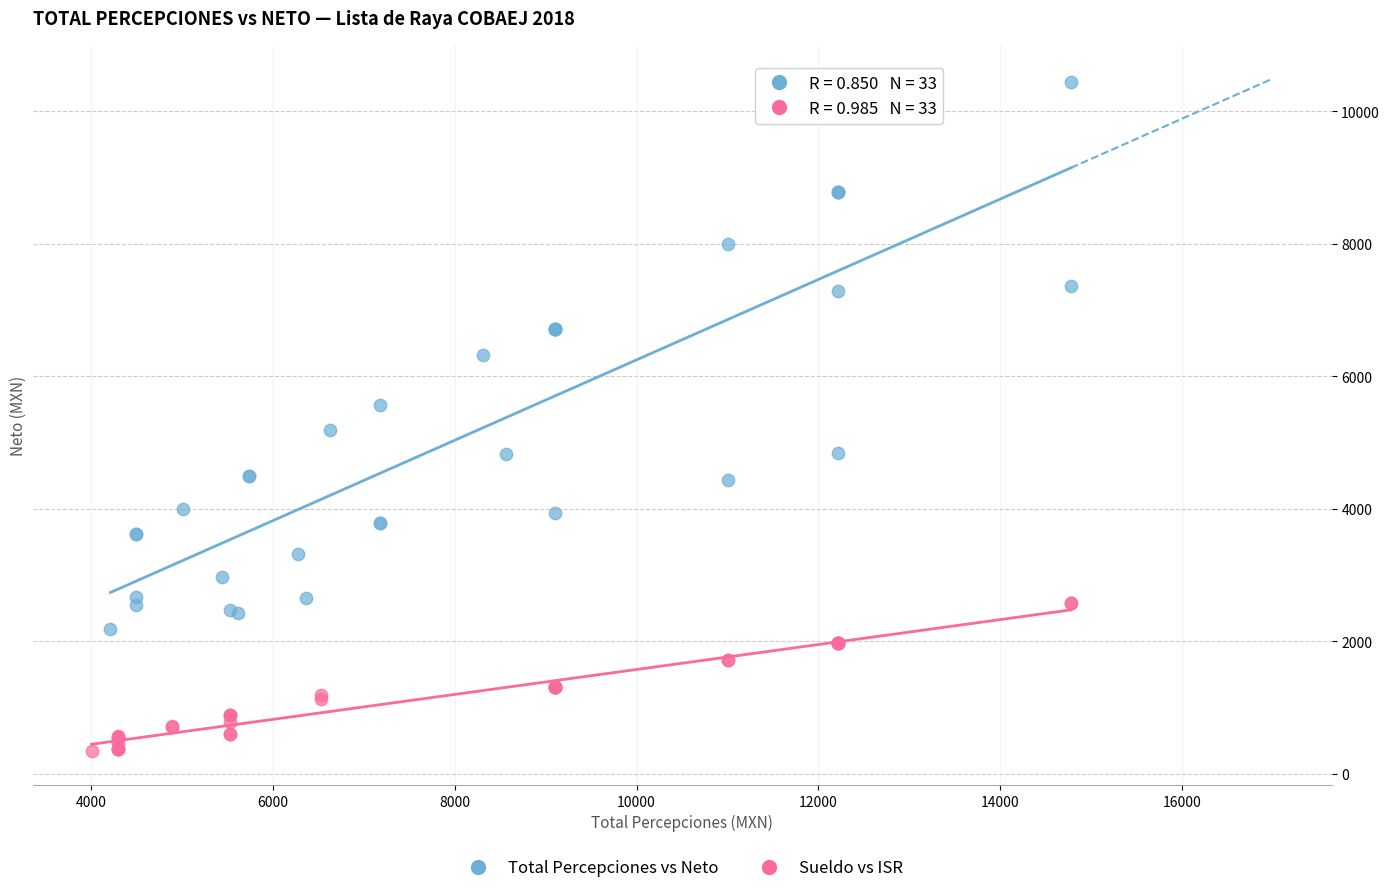

What are all the series names shown in the legend?

Total Percepciones vs Neto, Sueldo vs ISR